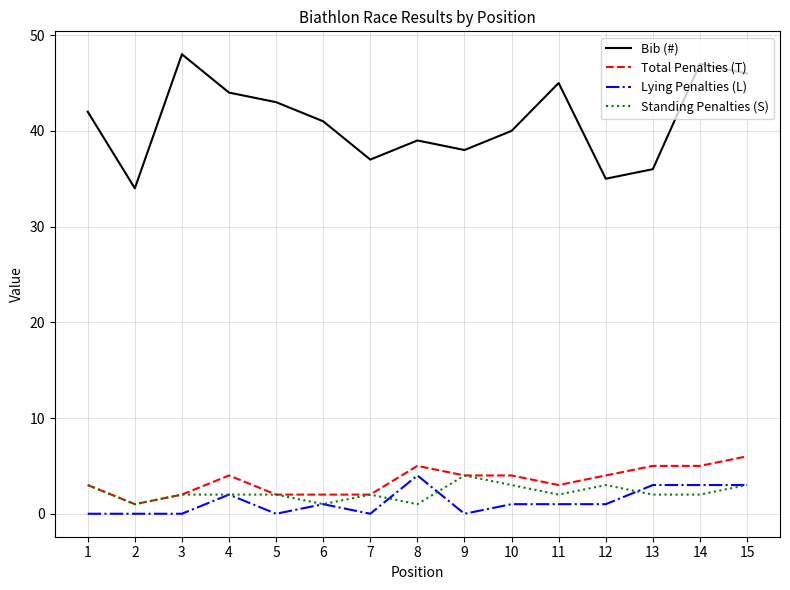

What is the difference between the Total Penalties (T) values at 12 and 14?

1